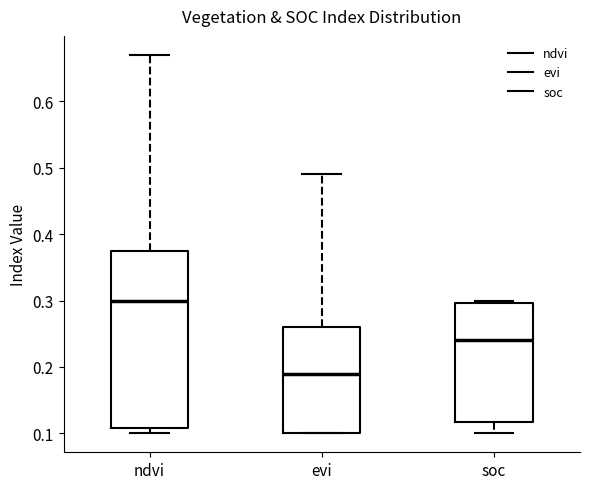

Which box's median line is the lowest?

evi